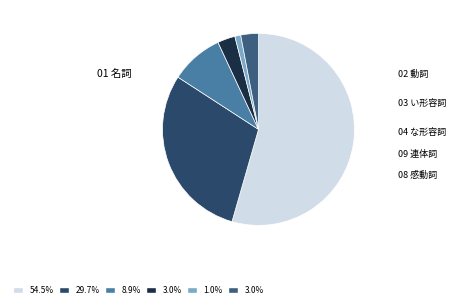

To the nearest percent, what is the combined percentage of 02 動詞 and 01 名詞?

84%